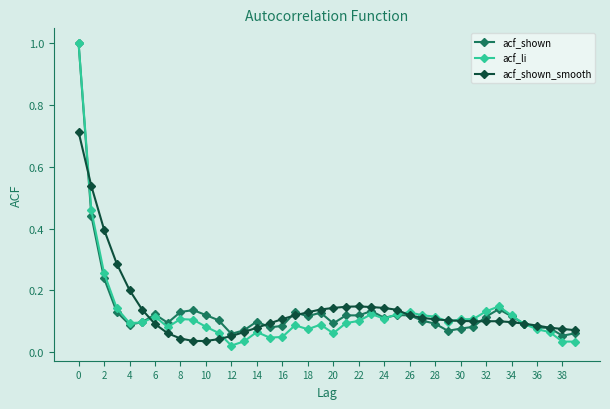

True or false: acf_shown has more than 2 interior local peaks.

True